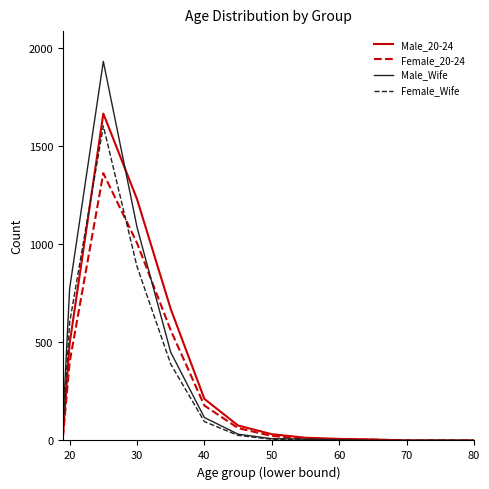

Which series has the widest spread of values?

Male_Wife